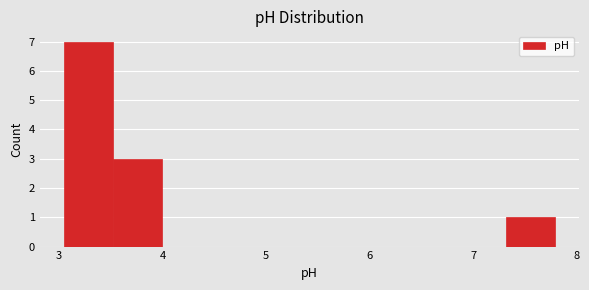

Reading left to right, list every bar in this chart as the range it spans on the x-axis followed by its height. Neither the bar edges nor the heights are printed on the chart, so give them approximately, as read against the axes.

3.1 to 3.5: 7
3.5 to 4.0: 3
4.0 to 4.5: 0
4.5 to 4.9: 0
4.9 to 5.4: 0
5.4 to 5.9: 0
5.9 to 6.4: 0
6.4 to 6.8: 0
6.8 to 7.3: 0
7.3 to 7.8: 1